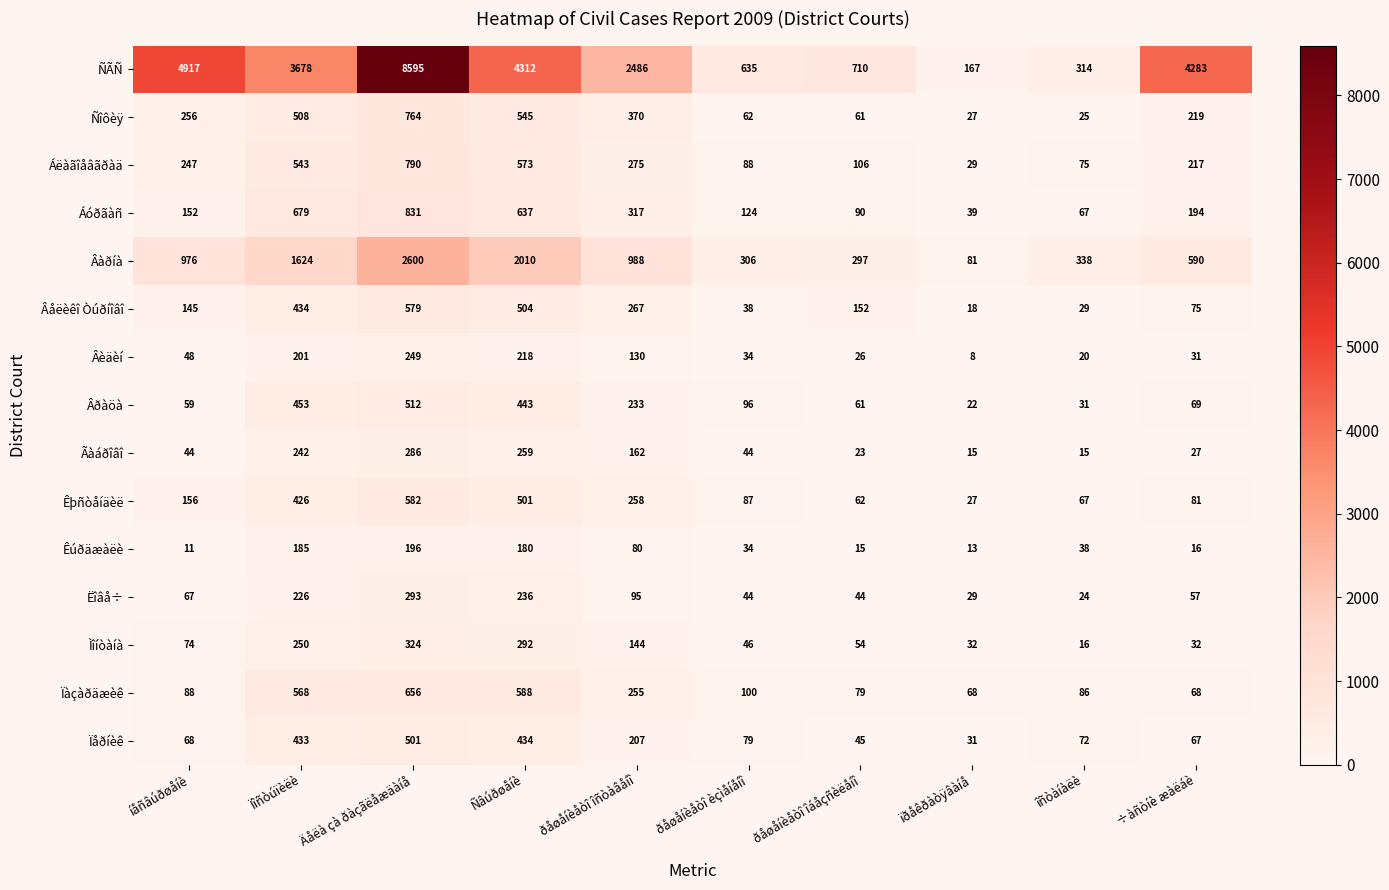

What is the minimum value shown in the chart?

8